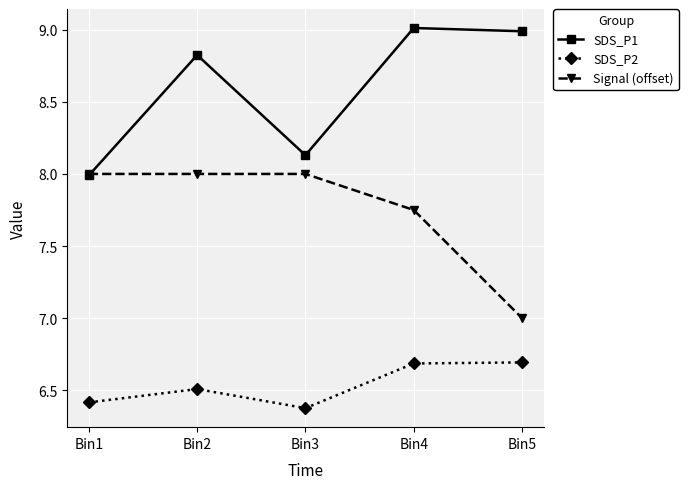

True or false: SDS_P1 has a value of 3.9 at Bin3.

False